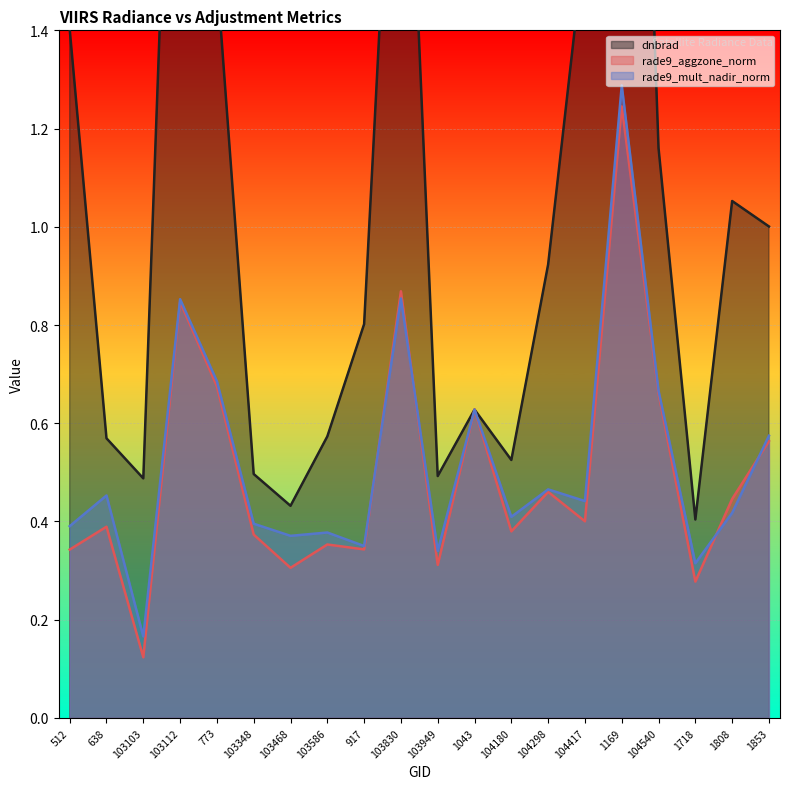

Is the value of rade9_aggzone_norm at 104180 greater than the value of dnbrad at 104540?

No